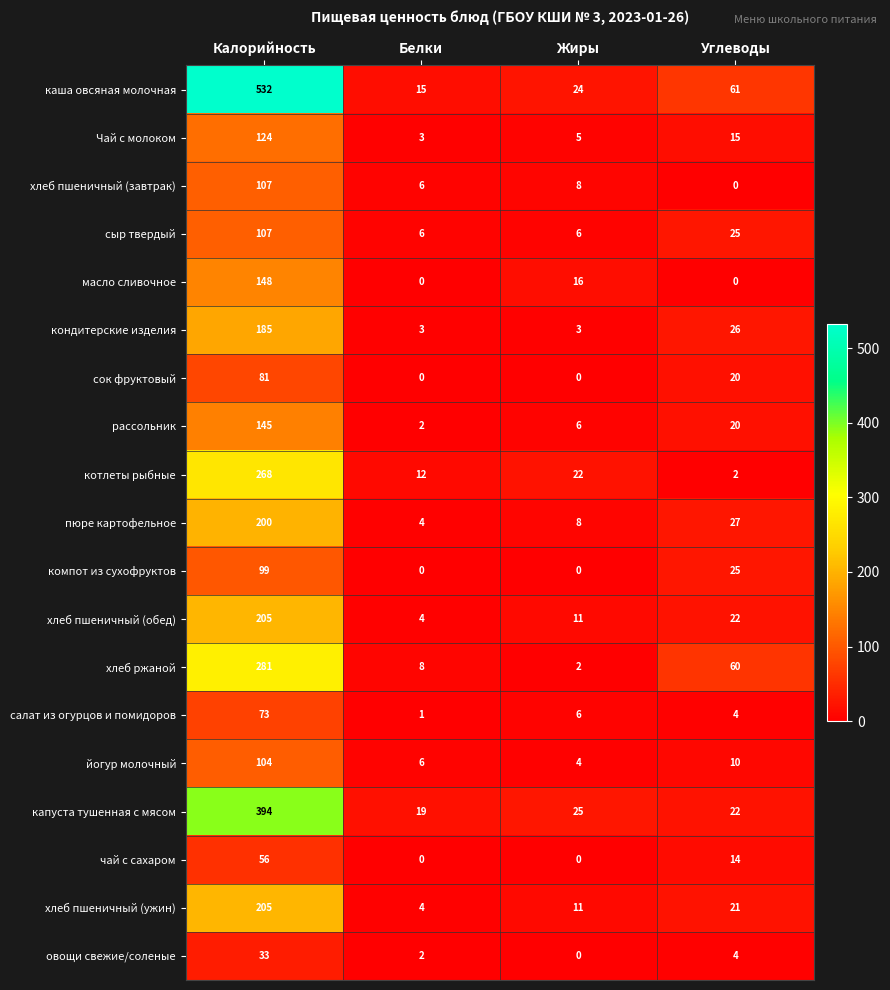

List the labels in order of овощи свежие/соленые value, largest first.

Калорийность, Углеводы, Белки, Жиры